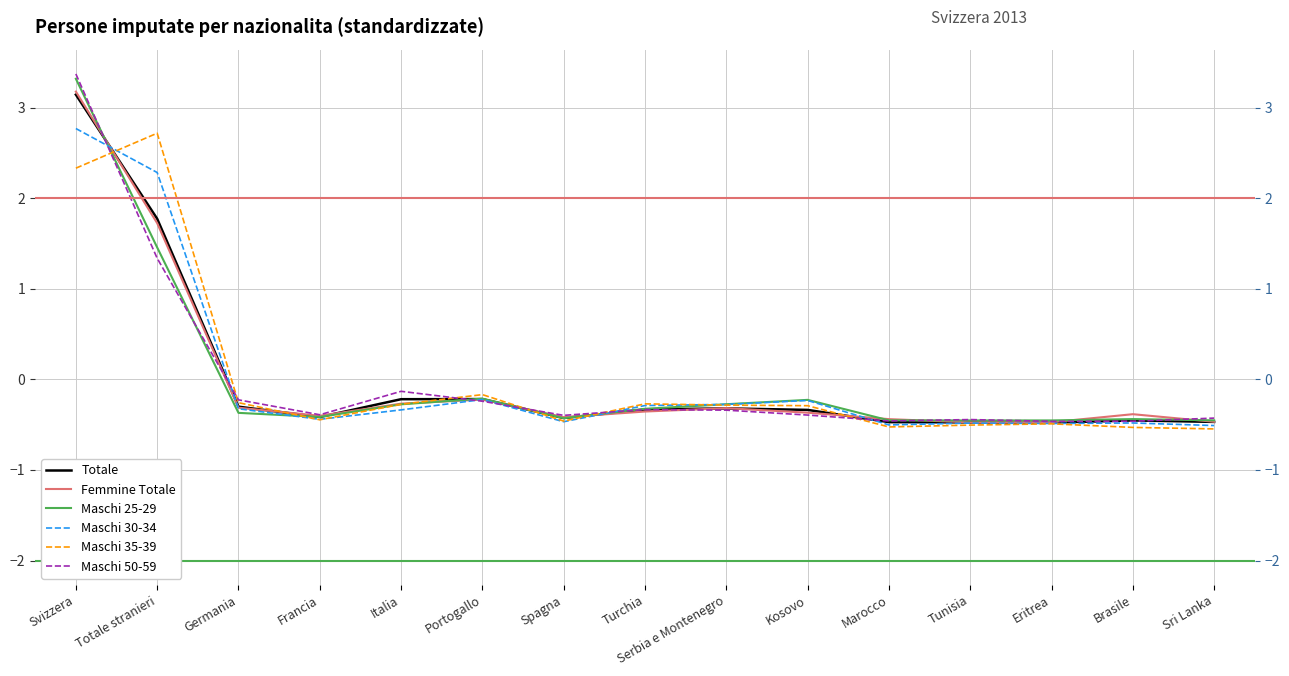

What is the minimum value for Maschi 50-59?

-0.5